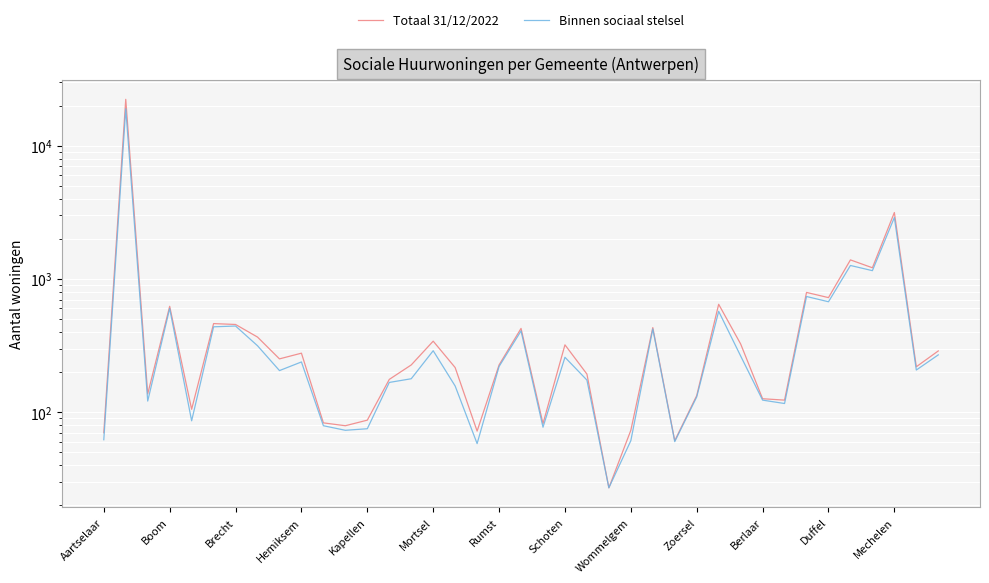

How many interior local valleys does the Binnen sociaal stelsel series have?

12